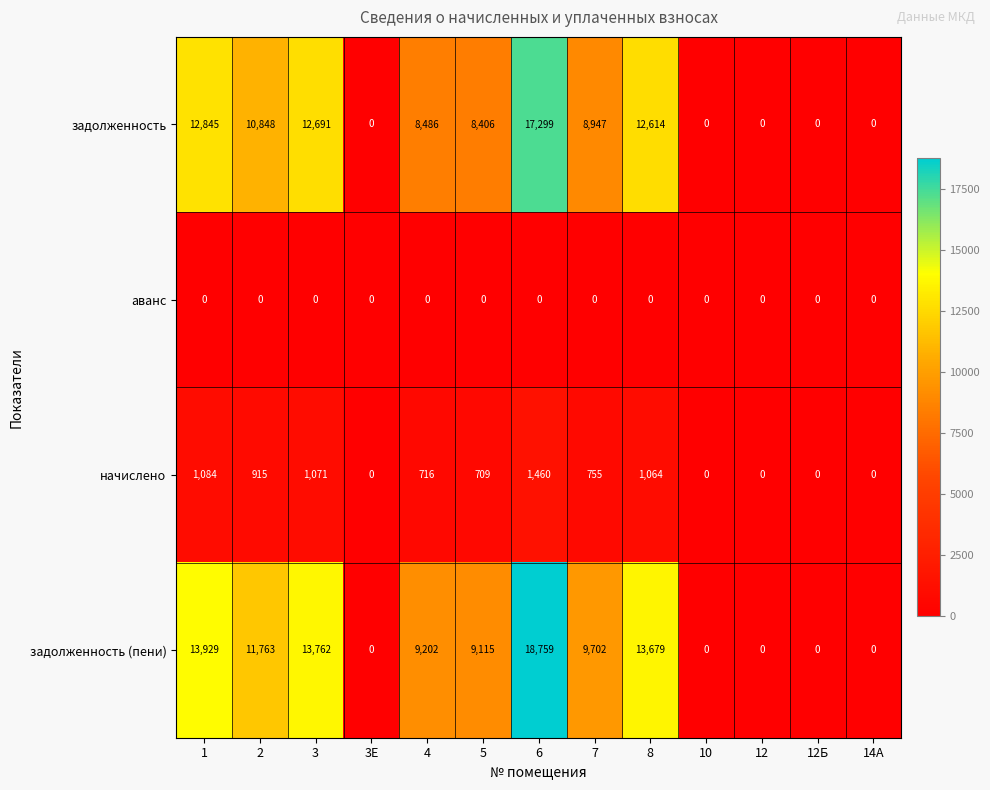

Which series has the widest spread of values?

задолженность (пени)